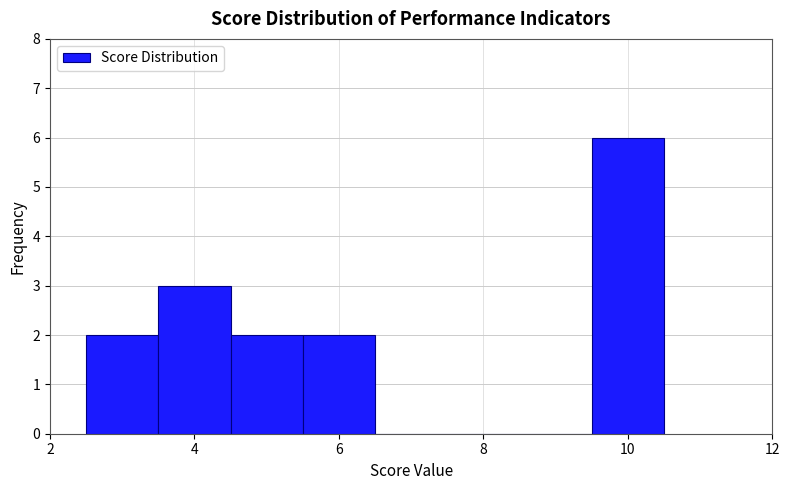

Reading left to right, list every bar in this chart as the range it spans on the x-axis followed by its height. Neither the bar edges nor the heights are printed on the chart, so give them approximately, as read against the axes.

2.5 to 3.5: 2
3.5 to 4.5: 3
4.5 to 5.5: 2
5.5 to 6.5: 2
6.5 to 7.5: 0
7.5 to 8.5: 0
8.5 to 9.5: 0
9.5 to 10.5: 6